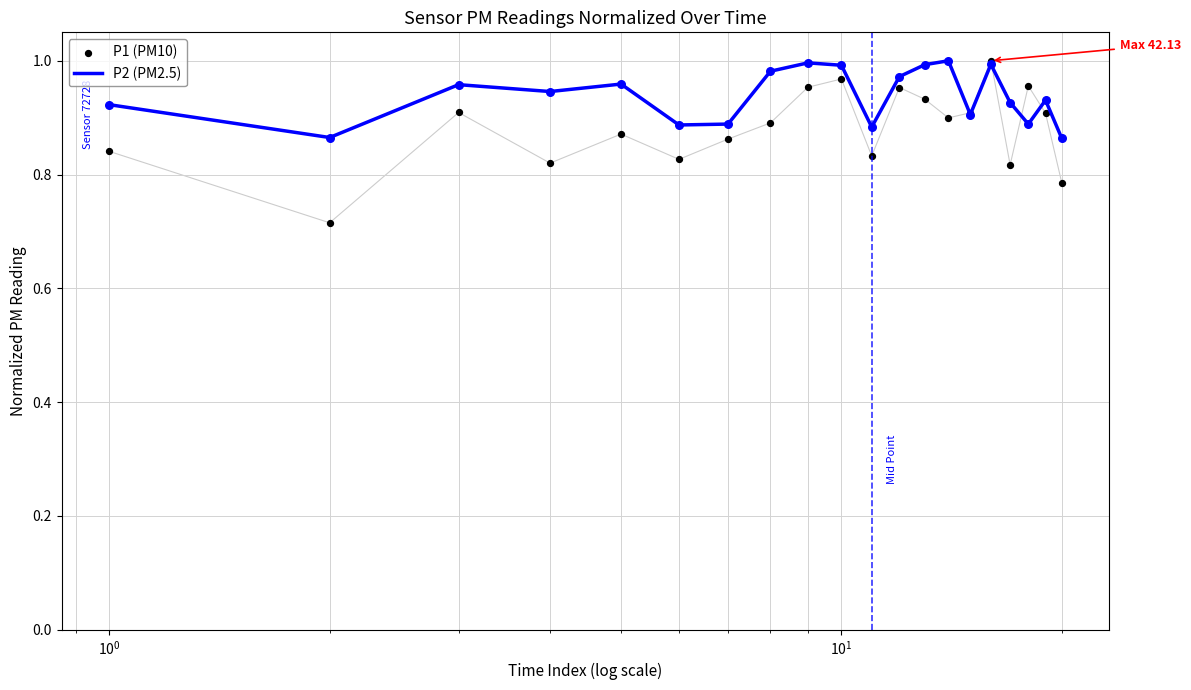

What are all the series names shown in the legend?

P2 (PM2.5), P1 (PM10)